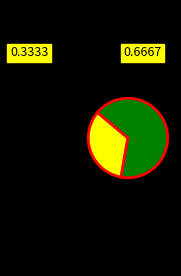

Does any single category account for the majority?

Yes